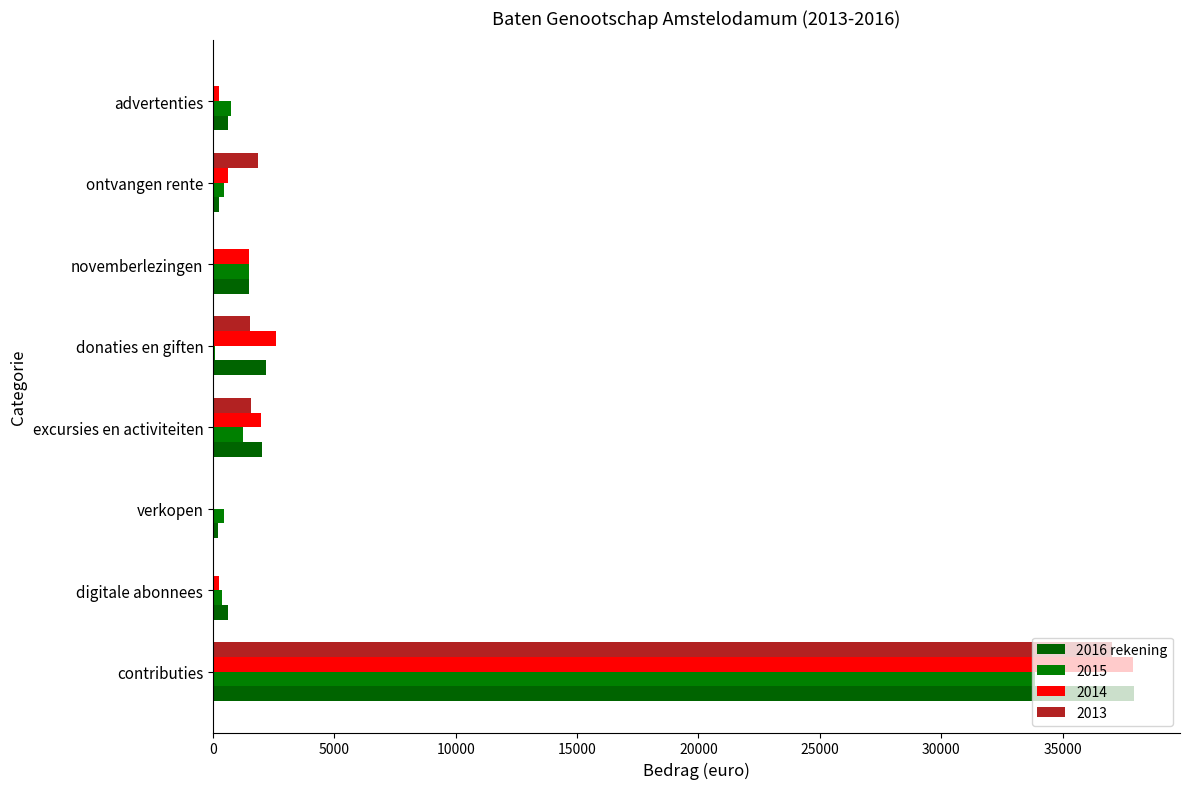

How many series are shown in this chart?

4